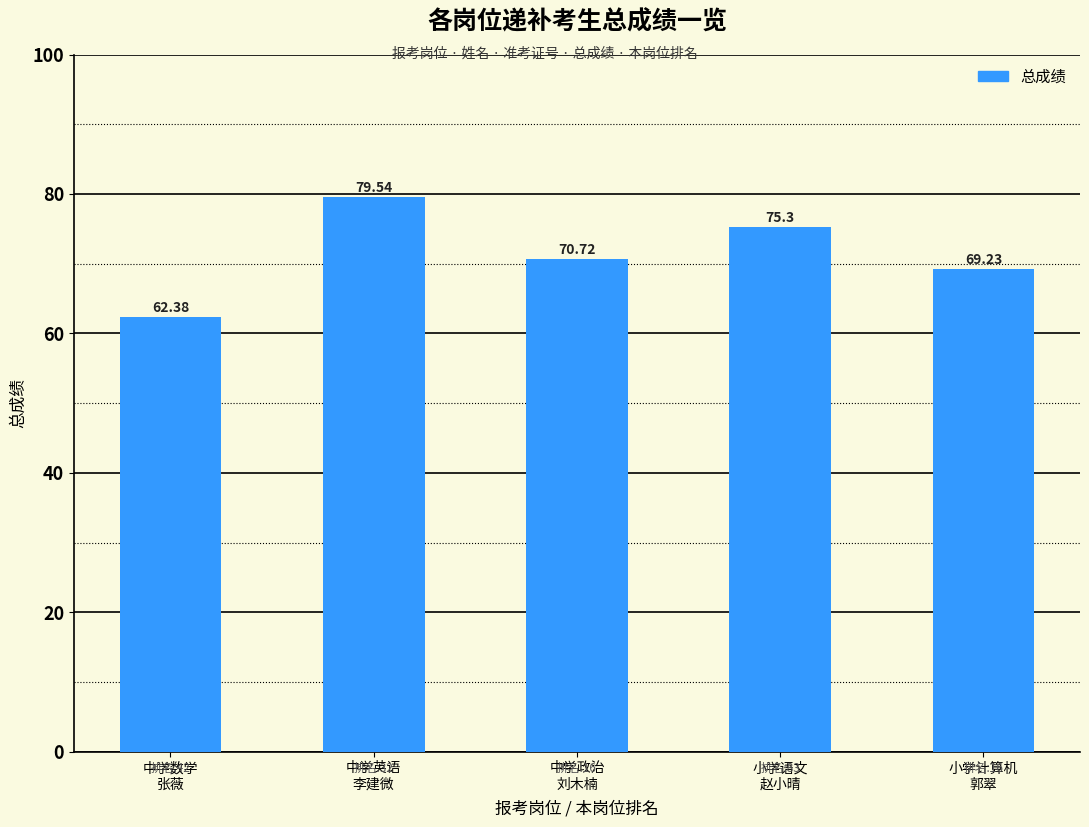

How many categories are shown in the chart?

5